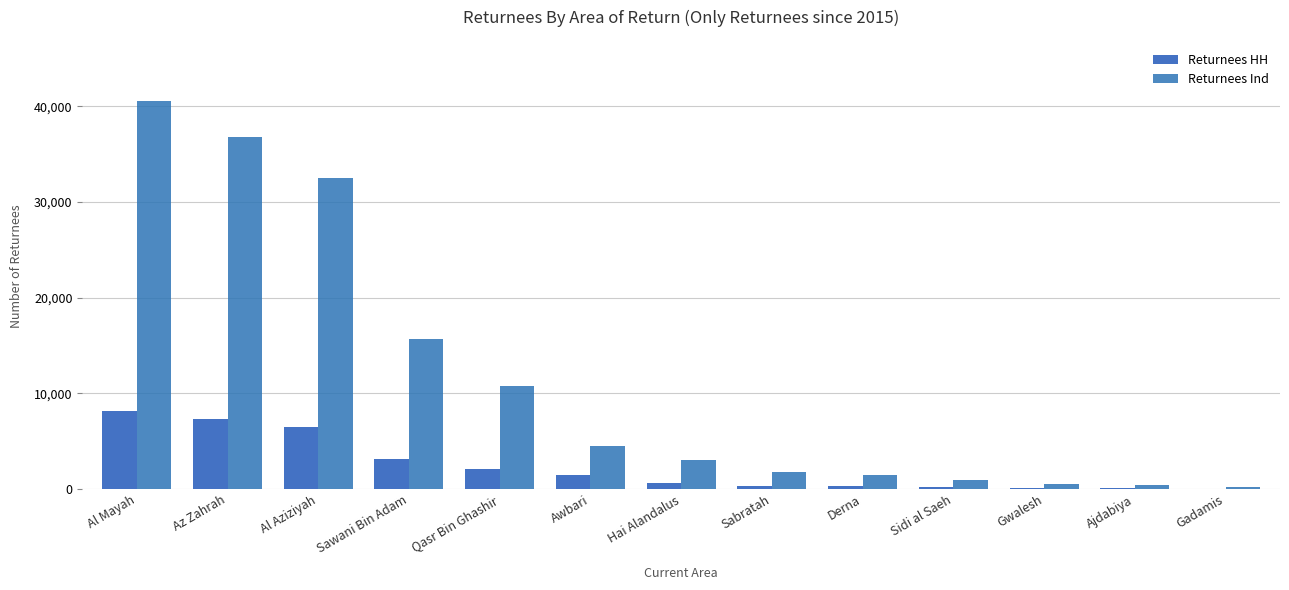

Which series has the widest spread of values?

Returnees Ind